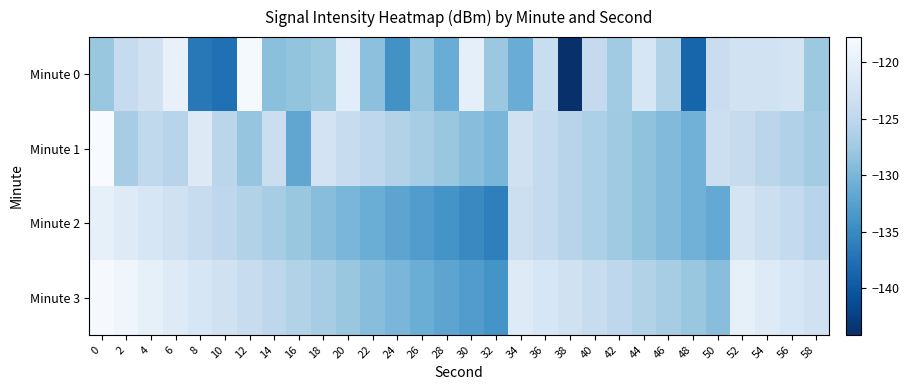

Which series has the largest total across all categories?

Minute 3